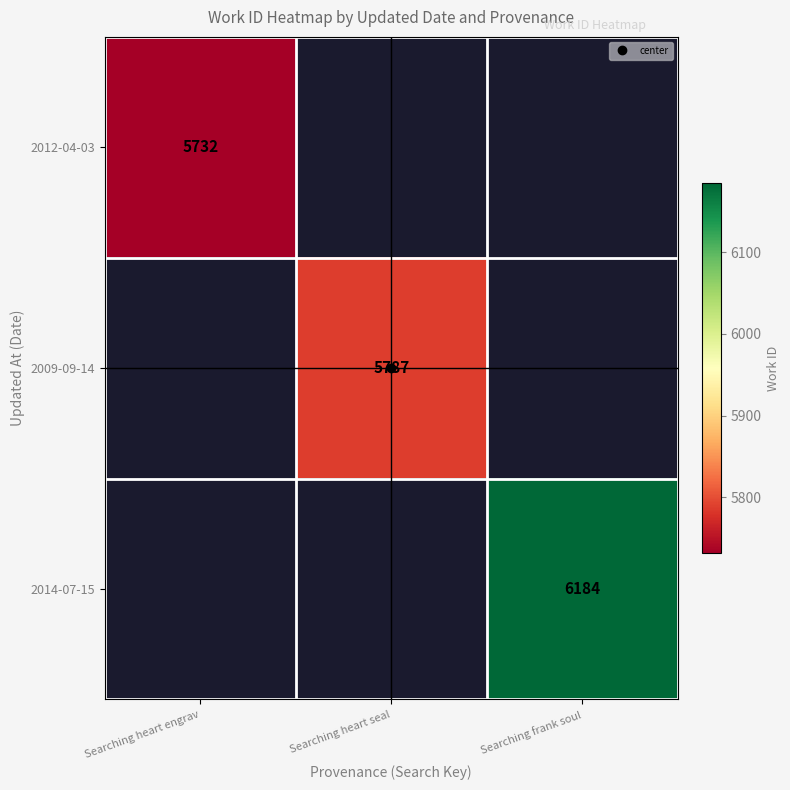

Rank the series by their maximum value, from lowest to highest.

2012-04-03, 2009-09-14, 2014-07-15